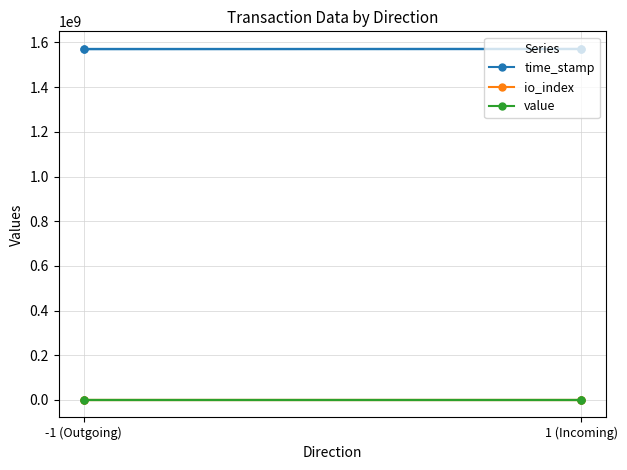

What is the maximum value for io_index?

28.0